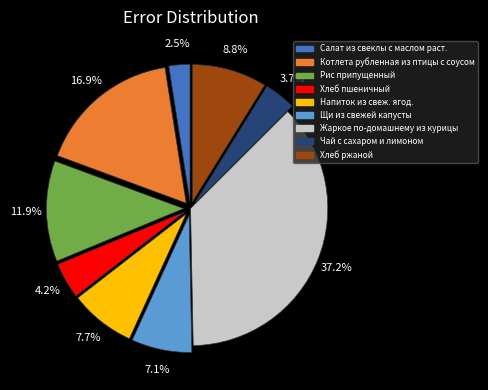

Combined, what portion of the pie is Котлета рубленная из птицы с соусом and Щи из свежей капусты?

24.0%